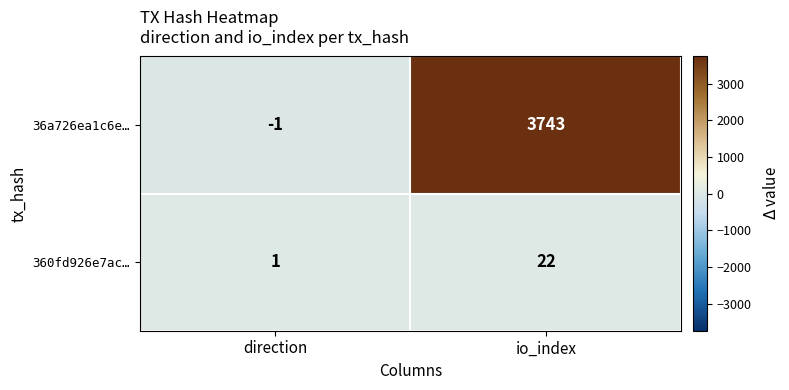

The value of 360fd926e7ac… at direction is 1. True or false?

True